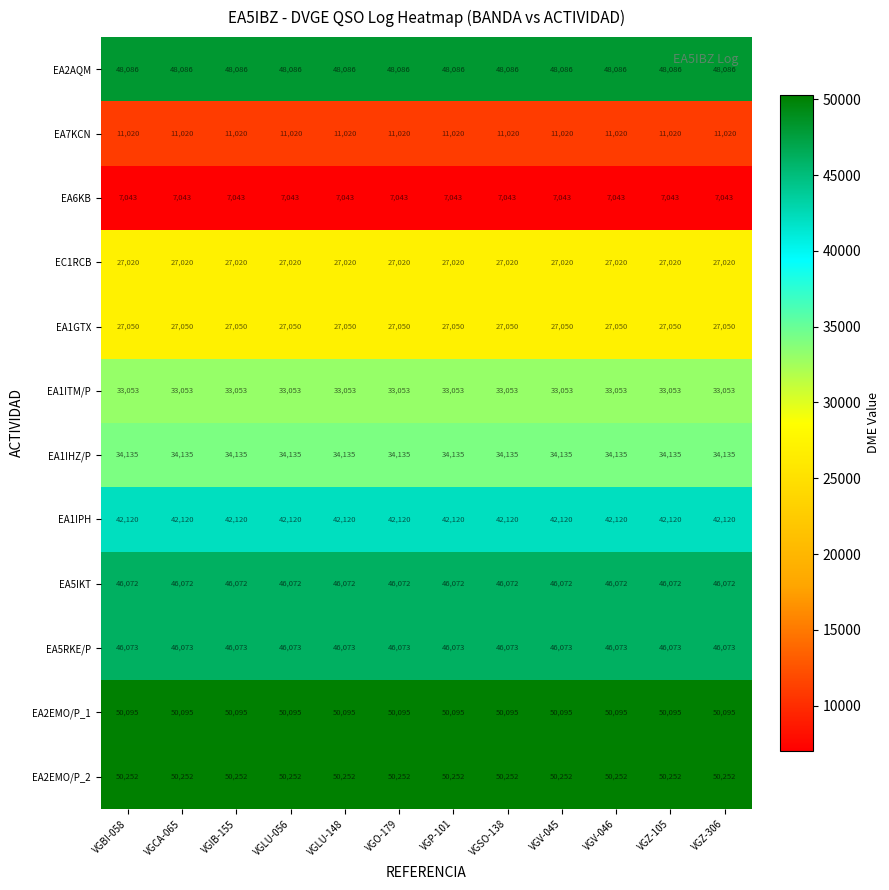

Rank the series by their maximum value, from highest to lowest.

EA2EMO/P_2, EA2EMO/P_1, EA2AQM, EA5RKE/P, EA5IKT, EA1IPH, EA1IHZ/P, EA1ITM/P, EA1GTX, EC1RCB, EA7KCN, EA6KB